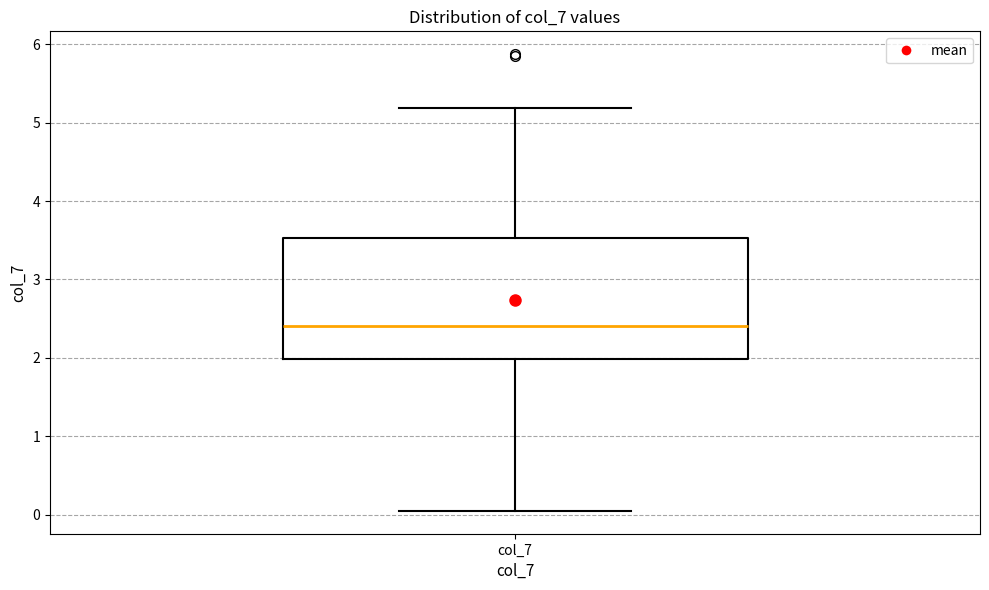

Transcribe this box plot: give where the median line is, the range the box spans, and where the two whiskers end, as read against the y-axis. The values are not printed on the chart, so give them approximately, as read against the axis.

median 2.4, box 2.0 to 3.5, whiskers 0.1 to 5.2